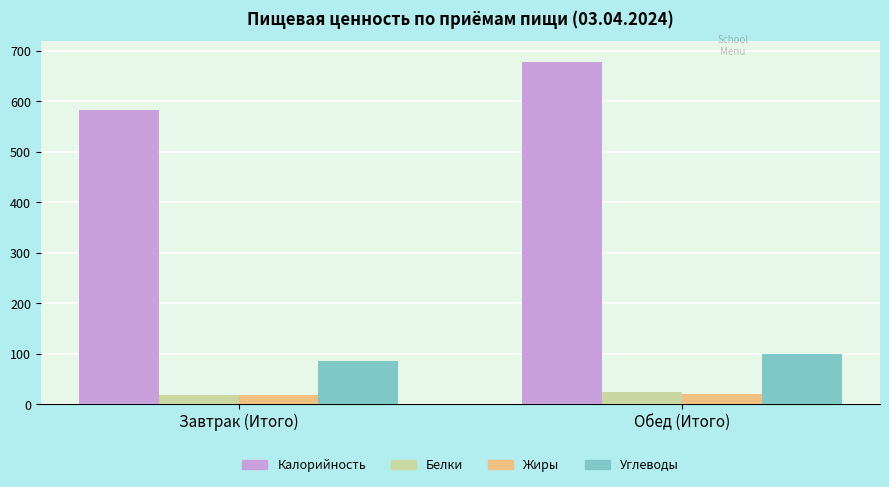

List the labels in order of Углеводы value, smallest first.

Завтрак (Итого), Обед (Итого)